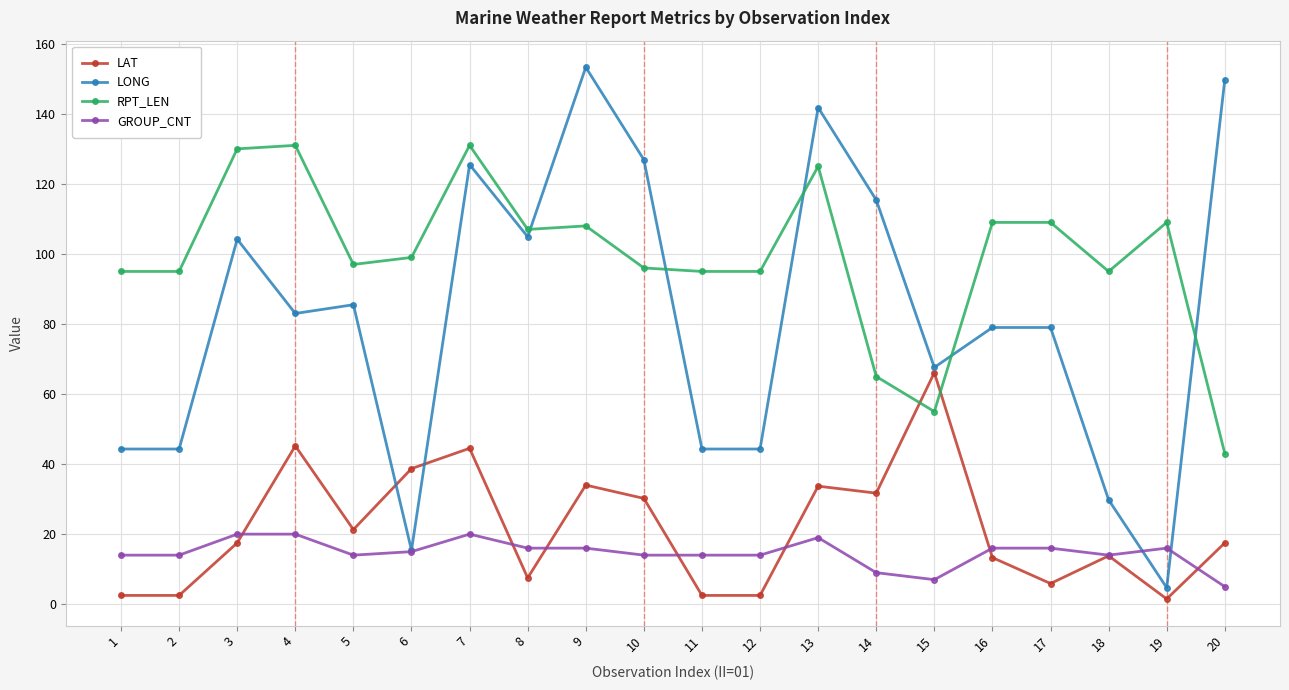

List the series in order of their peak value, highest first.

LONG, RPT_LEN, LAT, GROUP_CNT